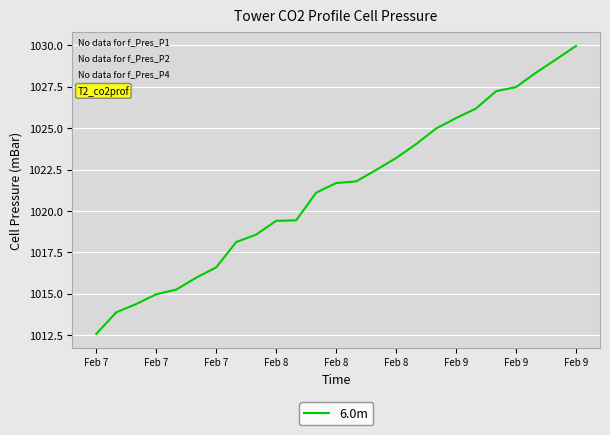

How many values are below 1021?

11